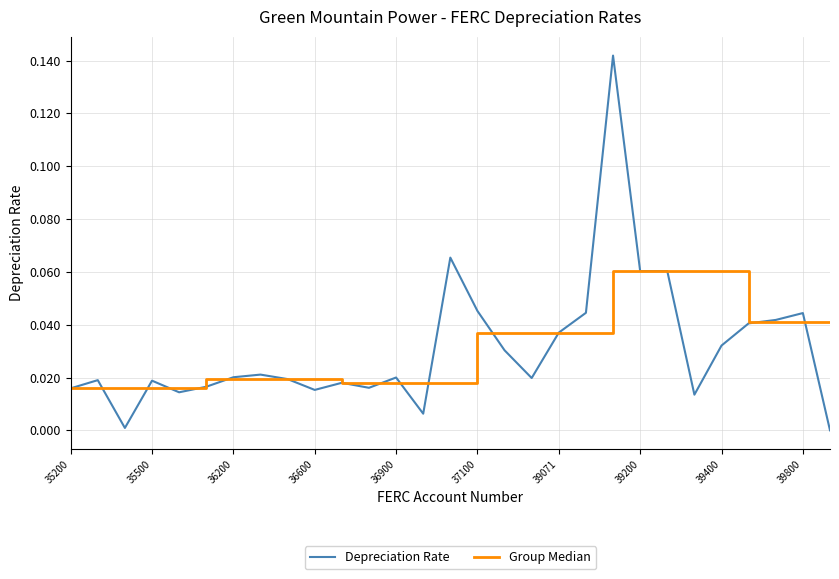

Rank the series by their maximum value, from highest to lowest.

Depreciation Rate, Group Median